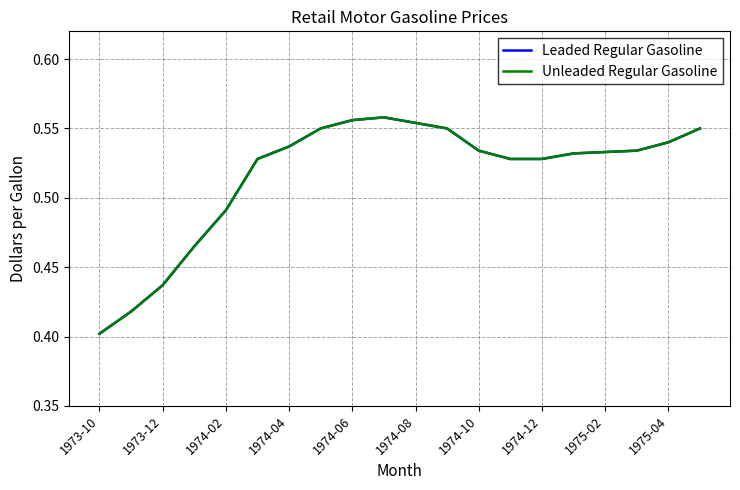

What is the difference between the maximum and minimum values in the Leaded Regular Gasoline series?

0.2